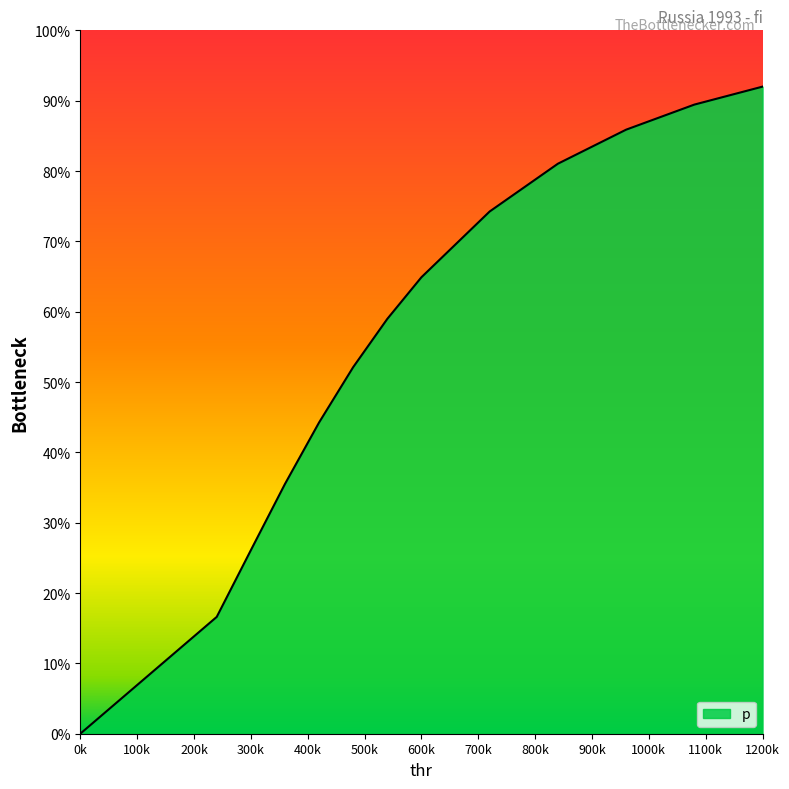

Reading left to right, transcribe all the data shown in this chart.

0.0	0.2	0.3	0.4	0.4	0.5	0.6	0.6	0.7	0.8	0.9	0.9	0.9